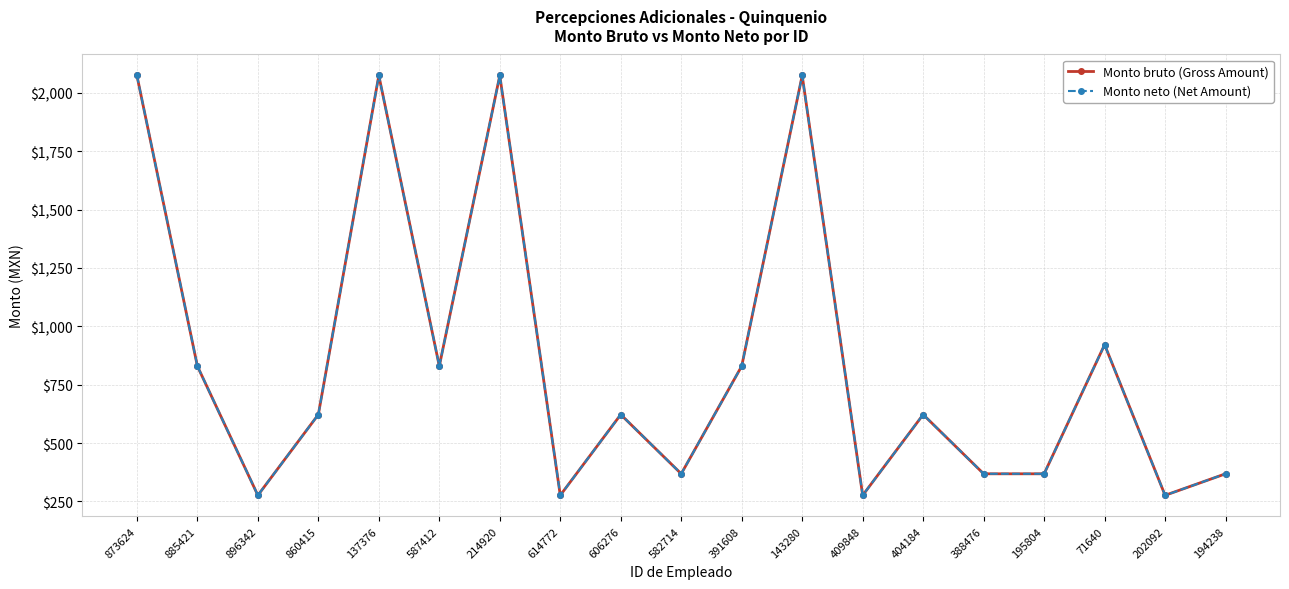

What is the greatest value displayed?

2074.4